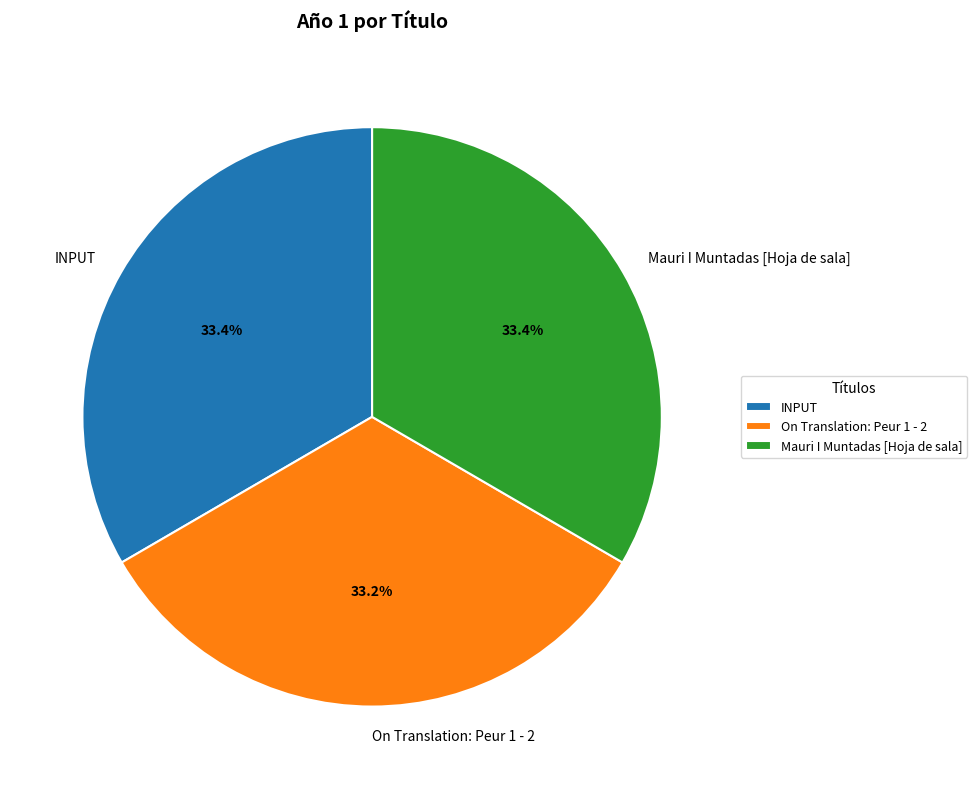

How many slices are in this pie chart?

3